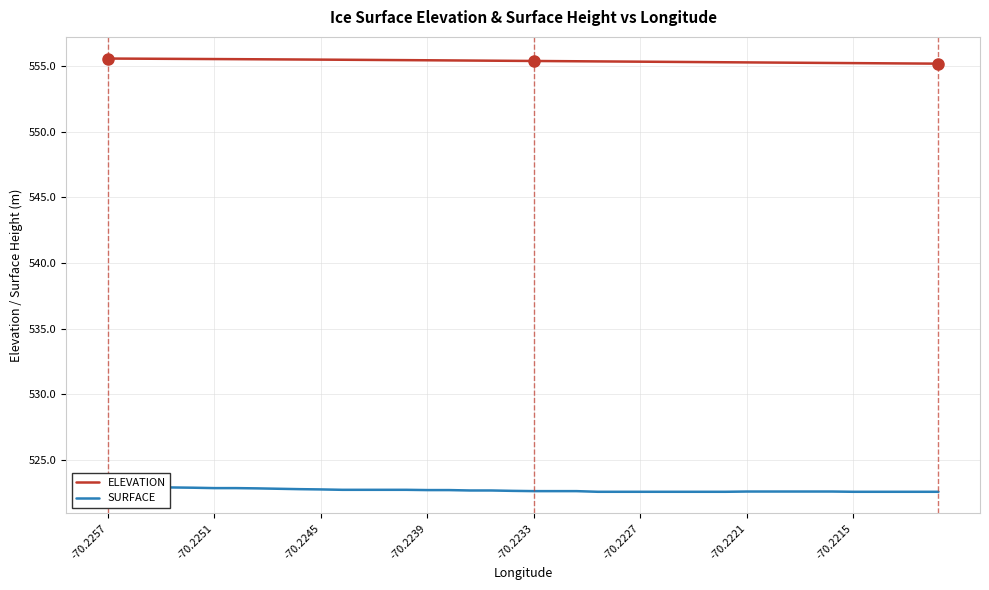

The value of ELEVATION at -70.2233 is 783.0. True or false?

False